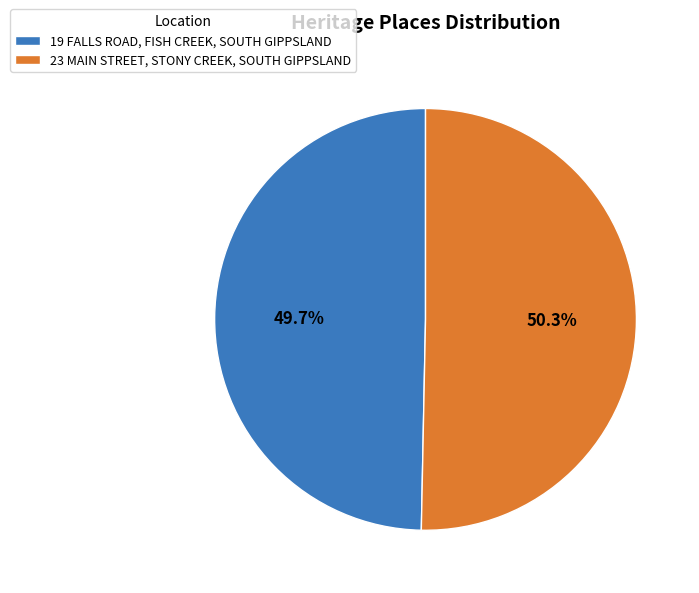

To the nearest percent, what is the combined percentage of 19 FALLS ROAD, FISH CREEK, SOUTH GIPPSLAND and 23 MAIN STREET, STONY CREEK, SOUTH GIPPSLAND?

100%